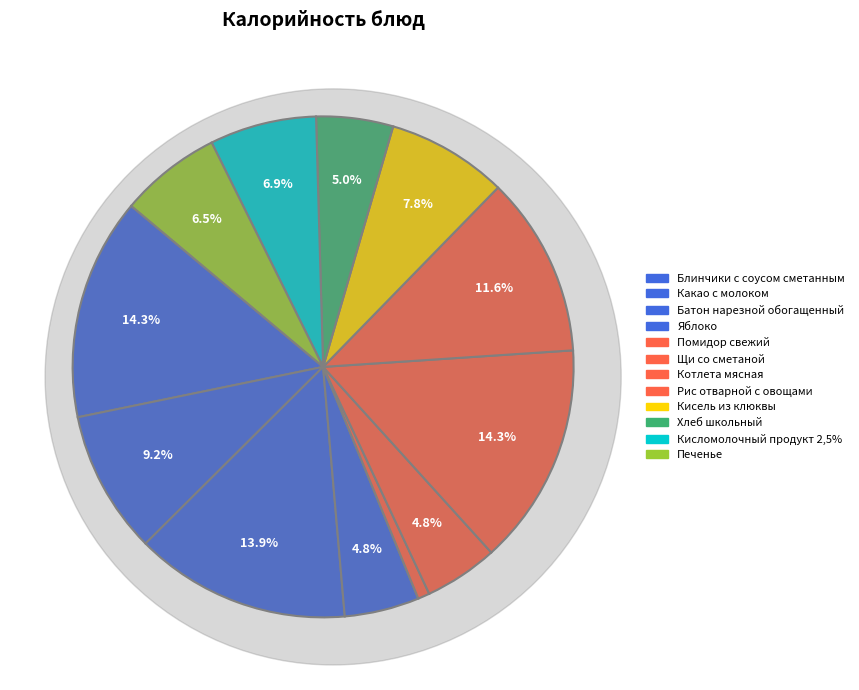

Approximately how many times larger is the value at Батон нарезной обогащенный compared to Рис отварной с овощами?

1.2